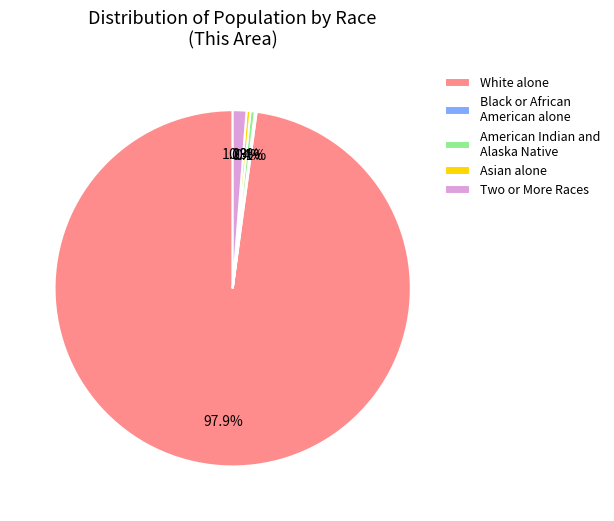

What percentage is NOT represented by Asian alone?

99.7%